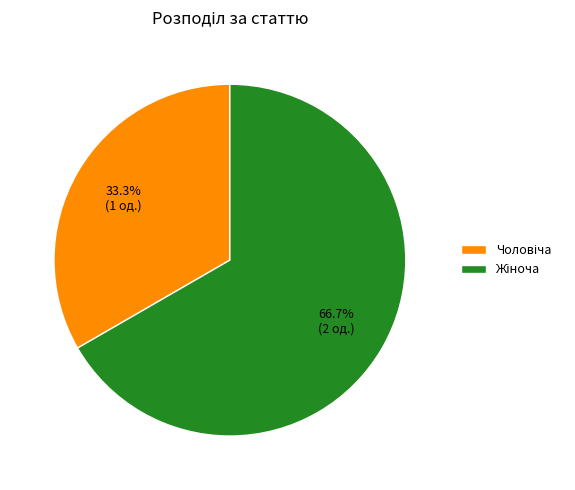

Is there a majority slice in this chart?

Yes